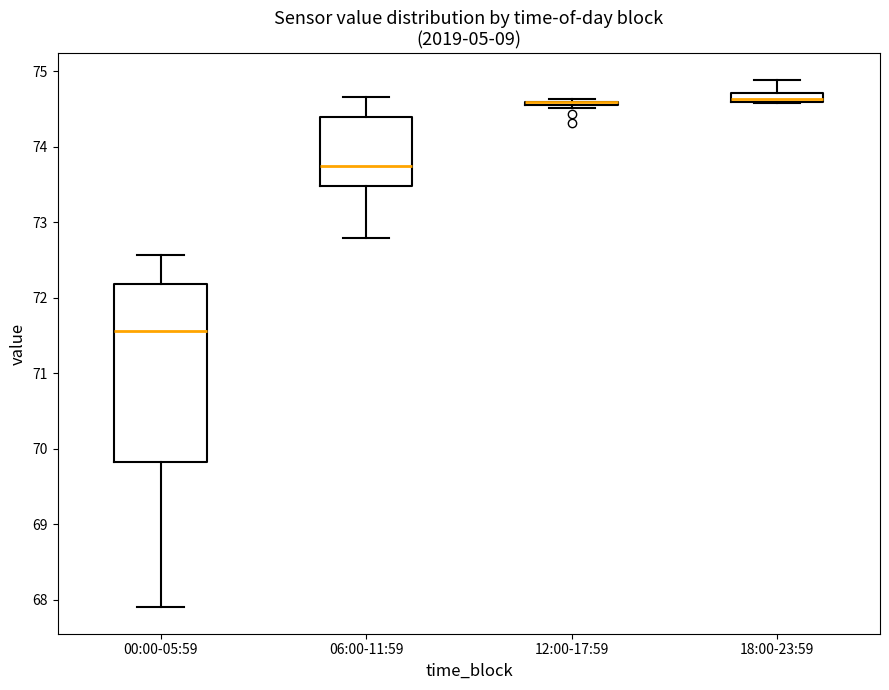

Where does the lower whisker of the box for 06:00-11:59 end on the y-axis? The values are not printed on the chart, so give them approximately, as read against the axis.

72.8